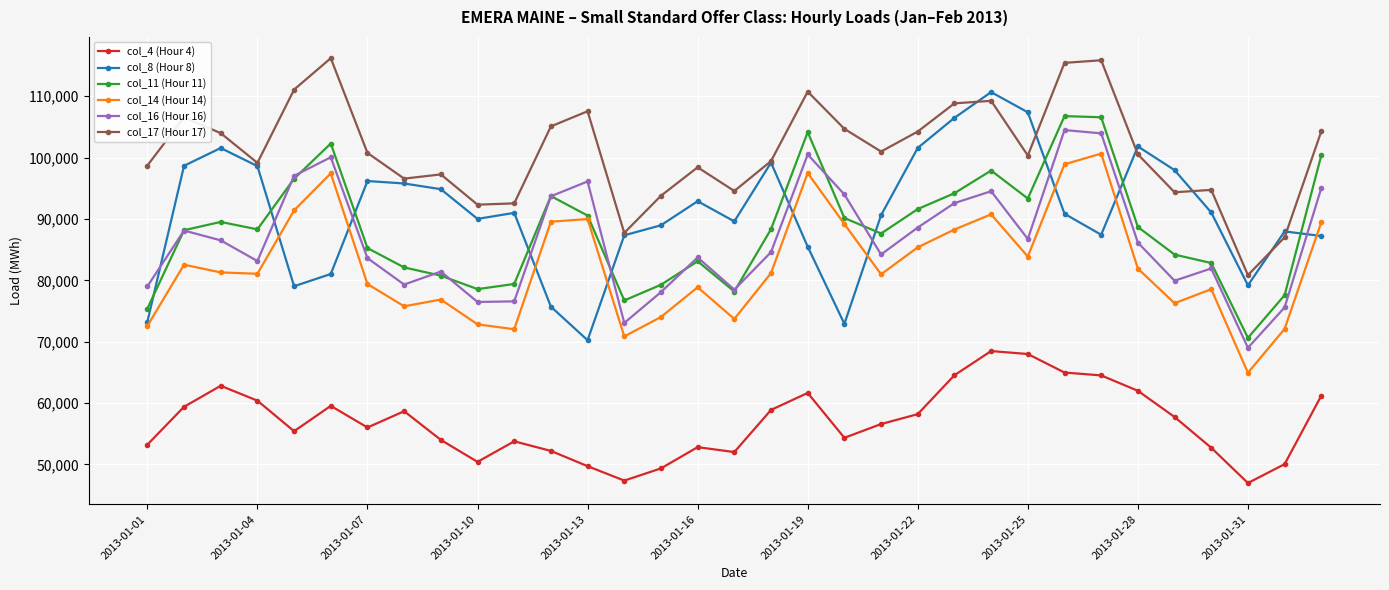

After their last crossing, which series has the higher values: col_16 (Hour 16) or col_8 (Hour 8)?

col_16 (Hour 16)